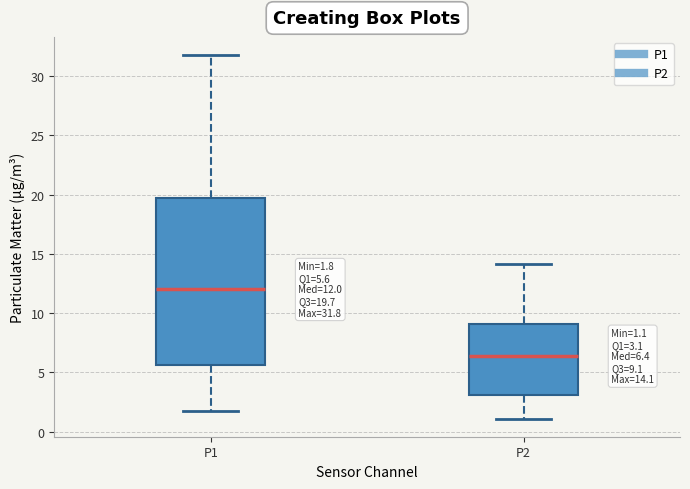

Which box's median line is the lowest?

P2